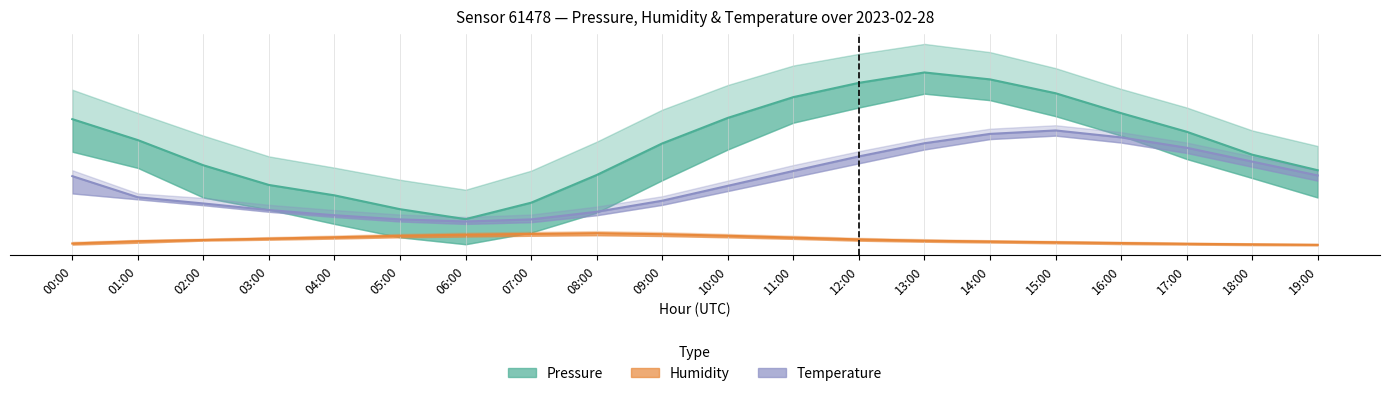

Where is Humidity (offset) nearest to the value 1?

15:00